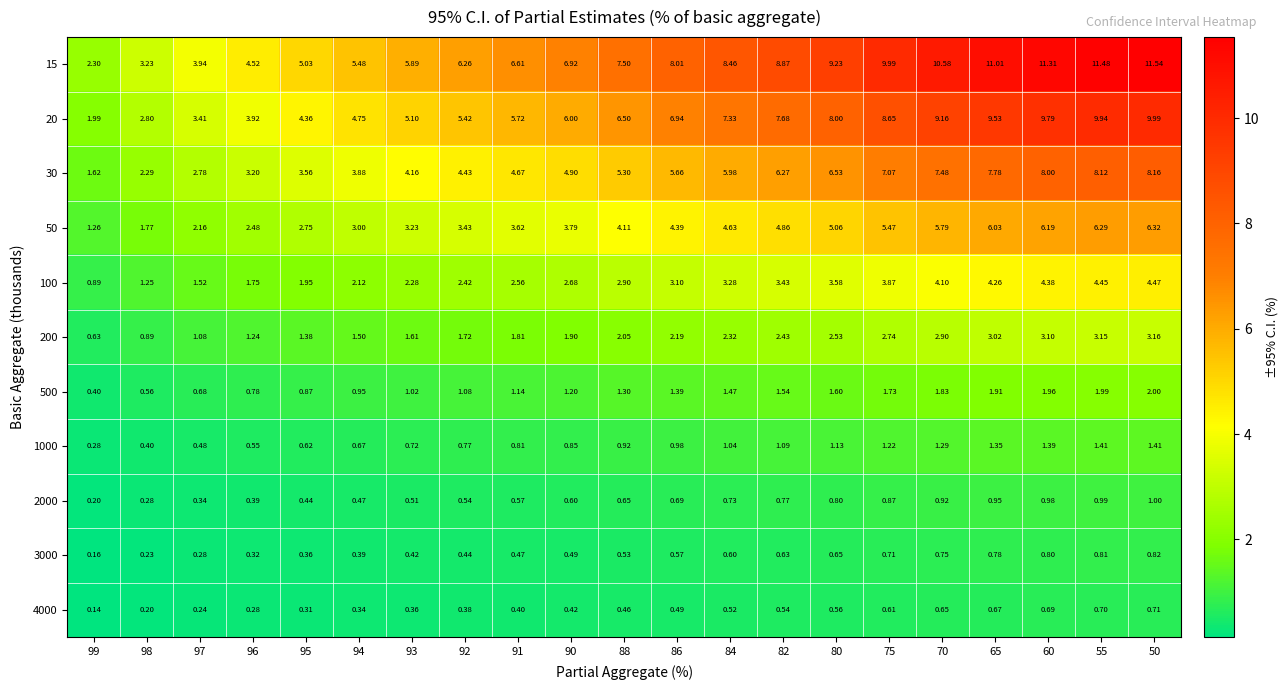

Is the value of 50 at 96 greater than the value of 3000 at 82?

Yes